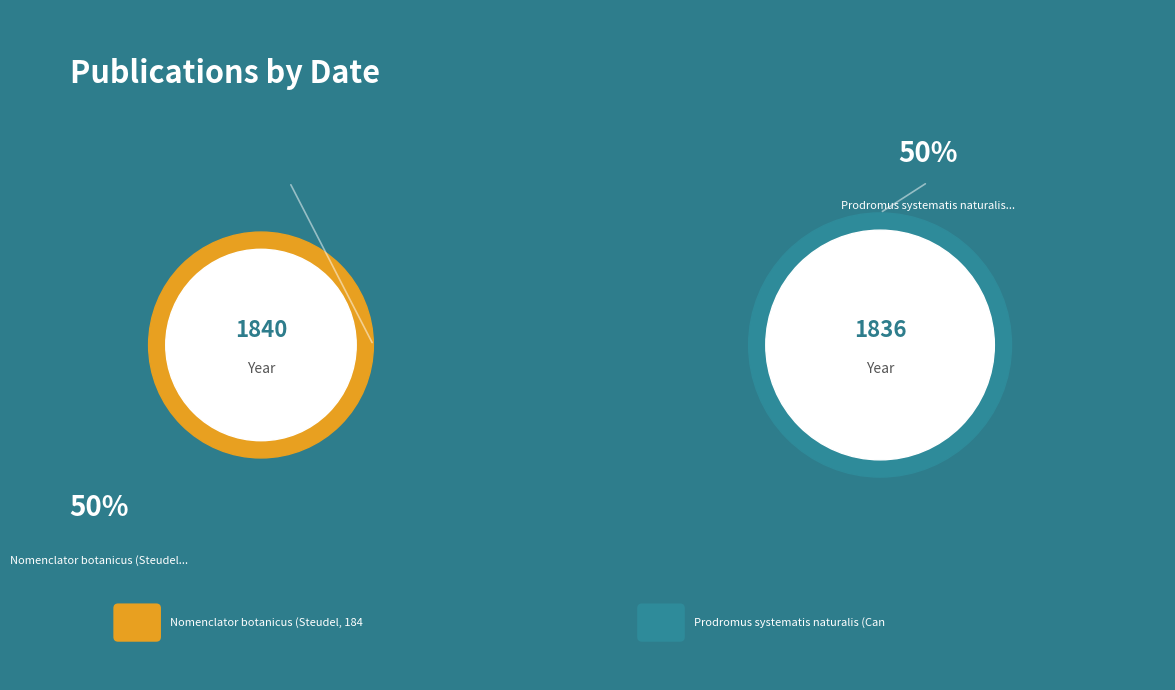

True or false: Nomenclator botanicus (Steudel, 1840) accounts for 40% of the total.

False